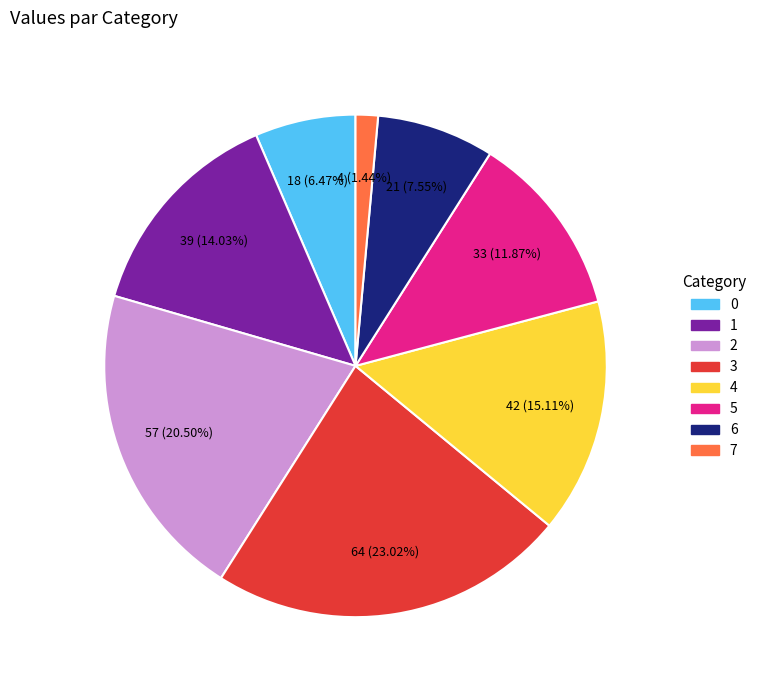

To the nearest percent, what portion does 1 represent?

14%